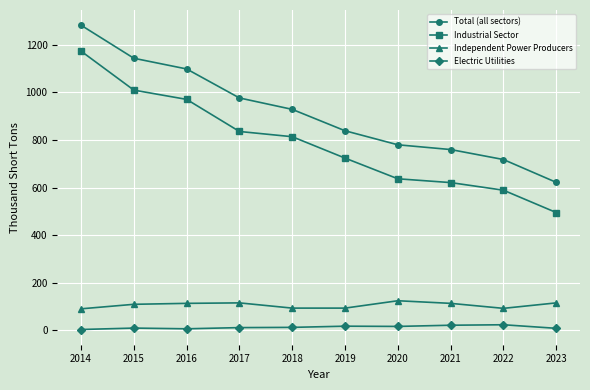

What is the difference between the maximum and second lowest values in the Industrial Sector series?

585